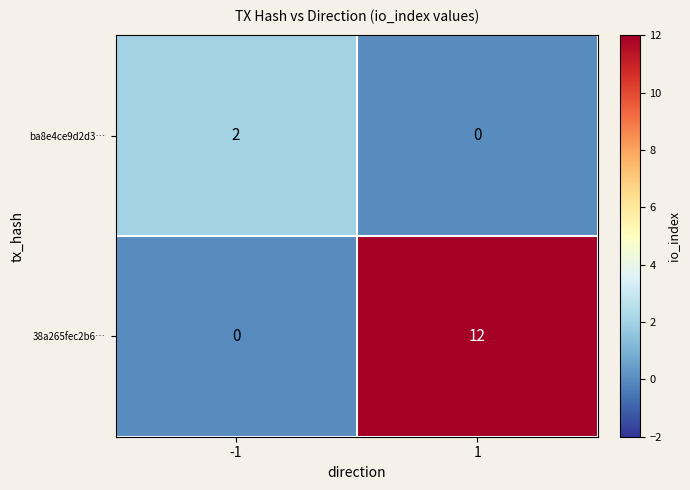

What is the difference between the highest and lowest values at 1?

12